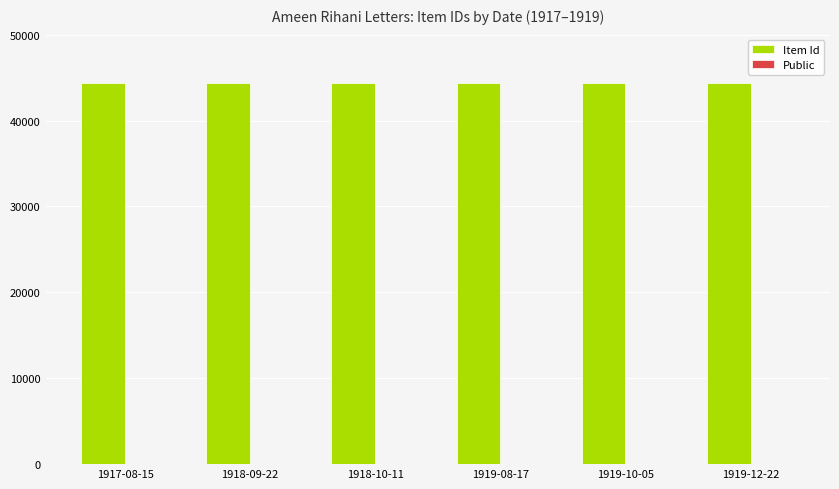

The value of Item Id at 1918-10-11 is 18472. True or false?

False